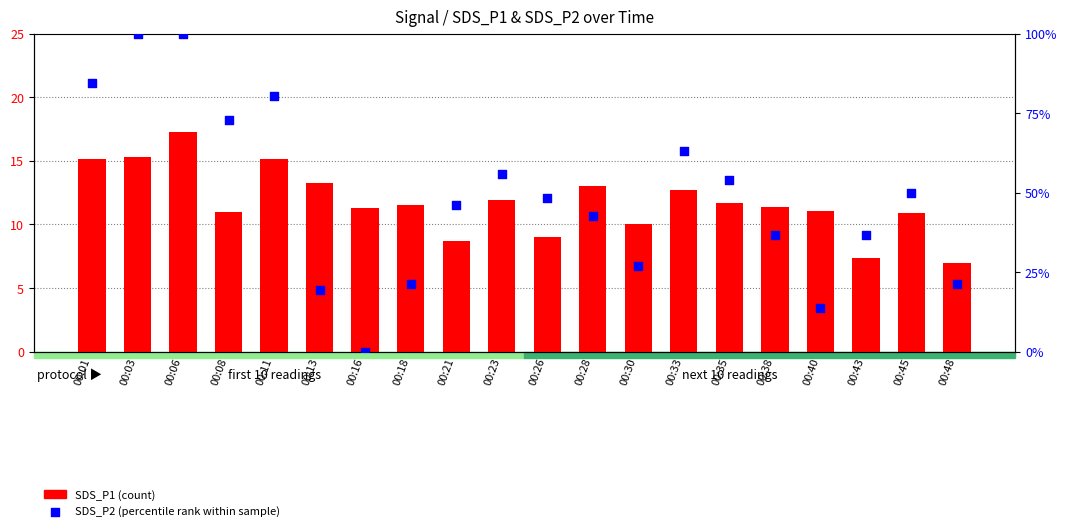

Which series has the largest Y range (max minus min)?

SDS_P2 (percentile rank)